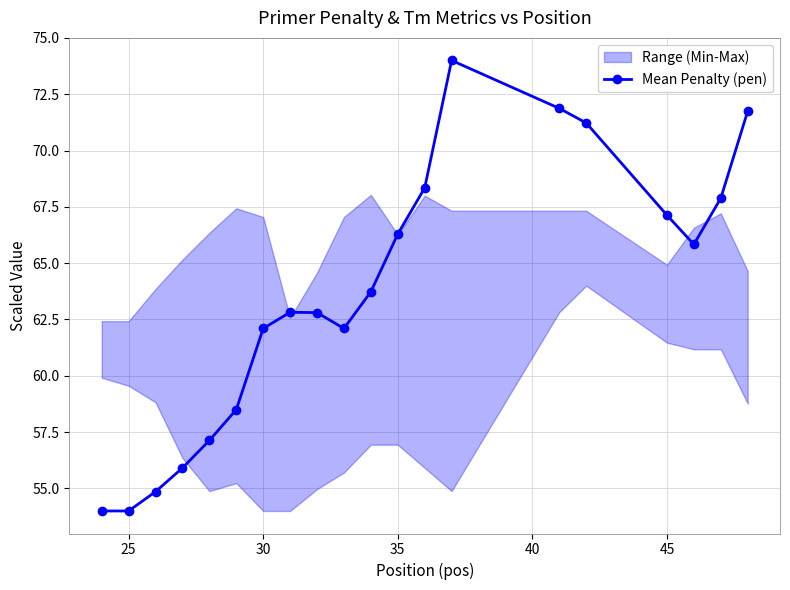

How many interior local peaks does the Mean Penalty (pen) series have?

2